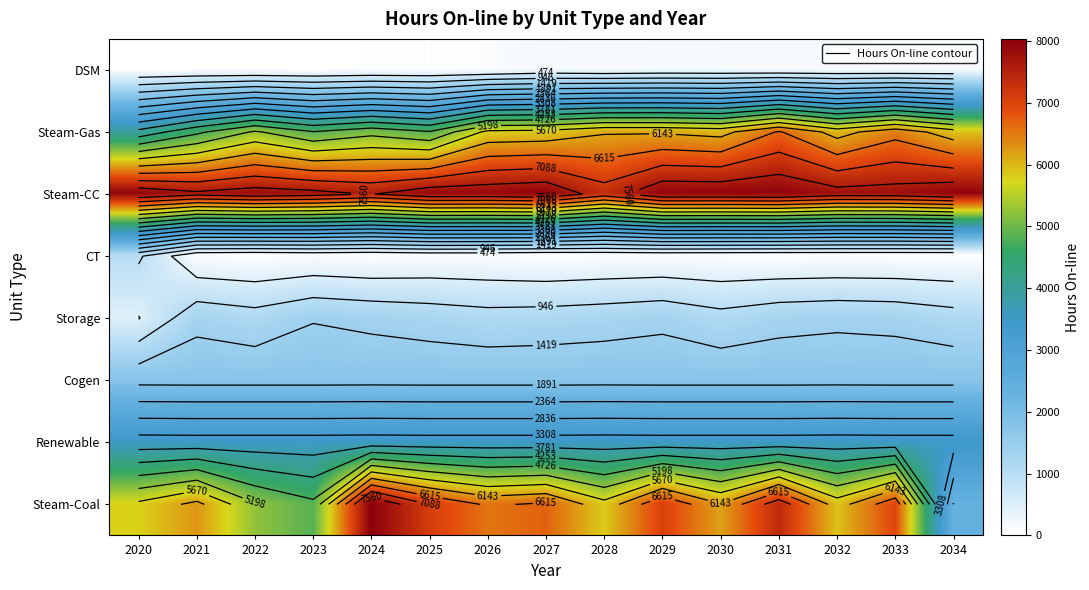

Which has a higher value, 2027 or 2028?

2027